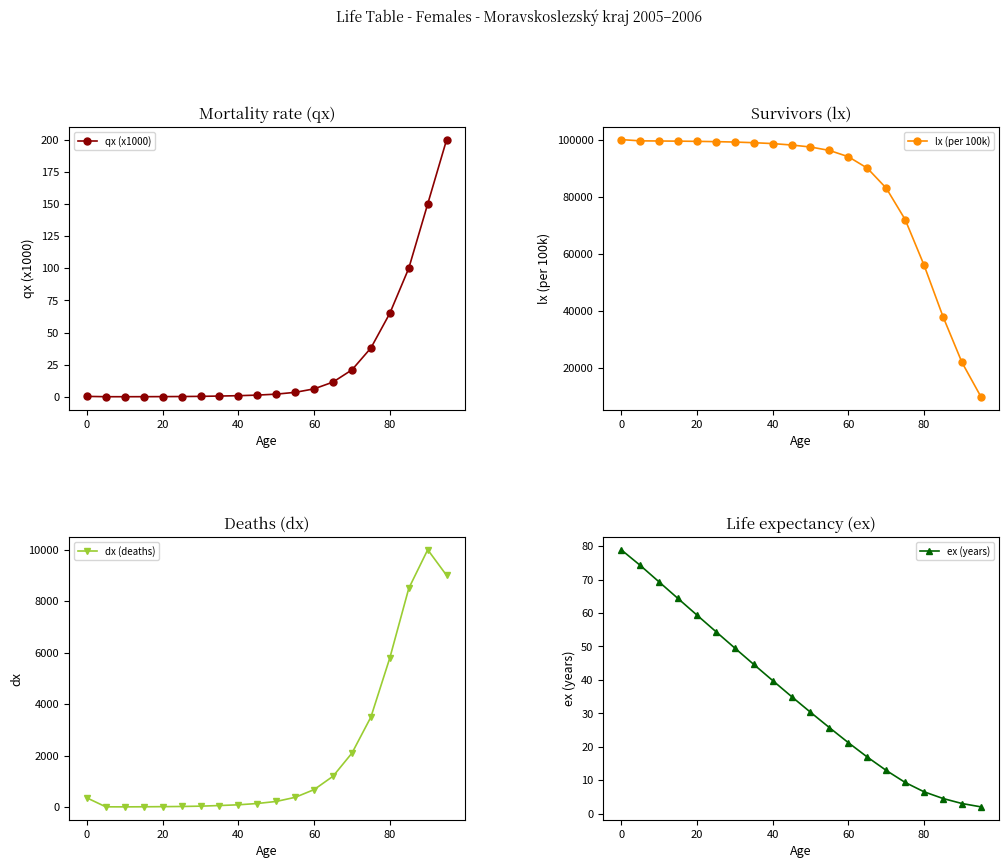

What is the sum of all dx (deaths) values?

42142.2